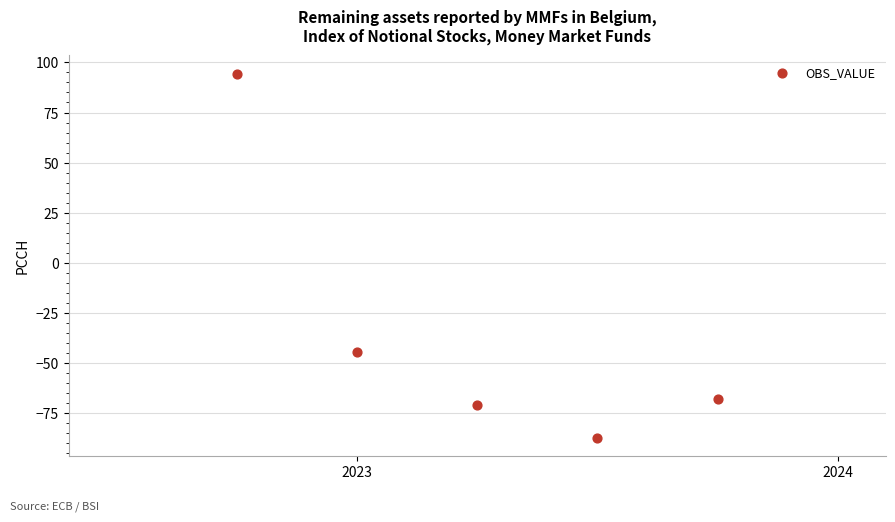

What Y value in the scatter plot is closest to 3?

-44.3